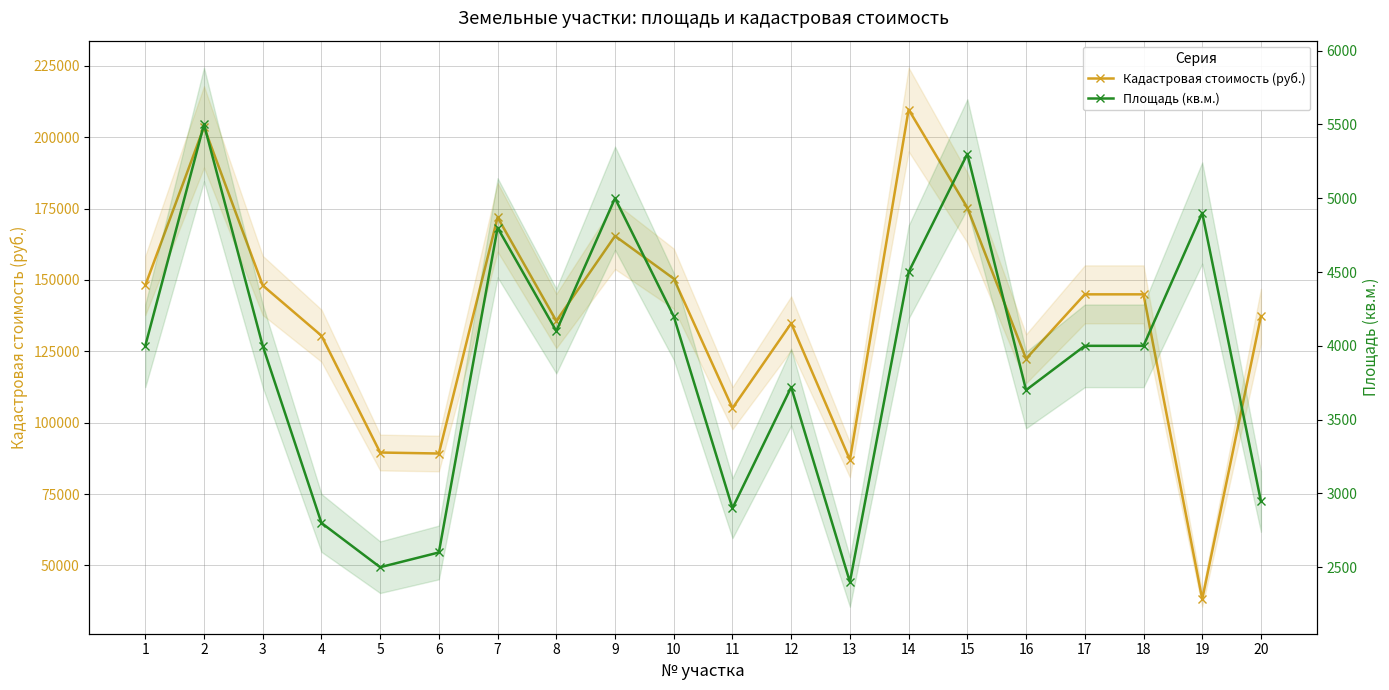

What is the sum of the Площадь (кв.м.) values at 7 and 9?

9800.0